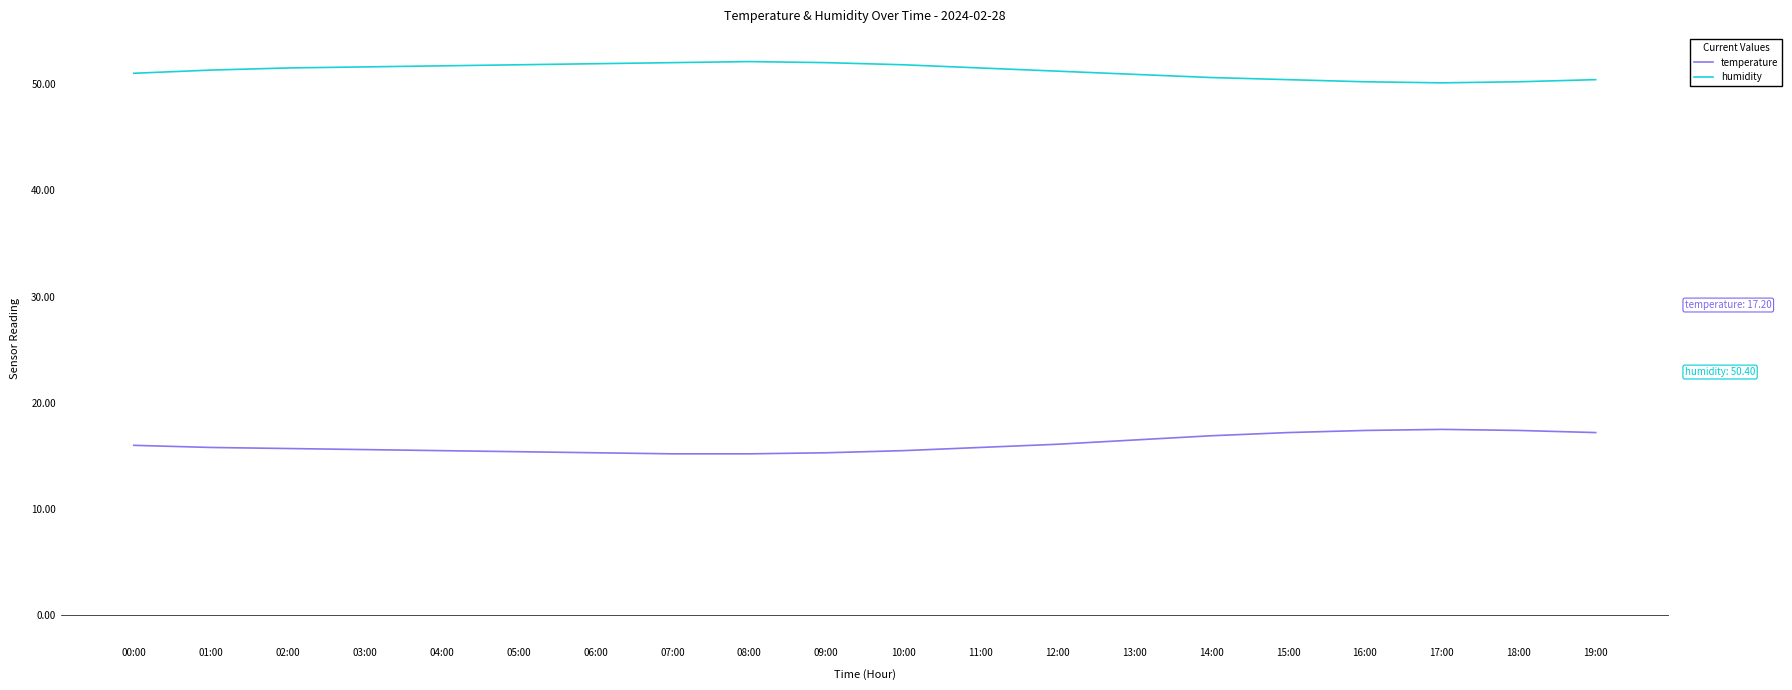

Rank the series at 01:00 from lowest to highest value.

temperature, humidity